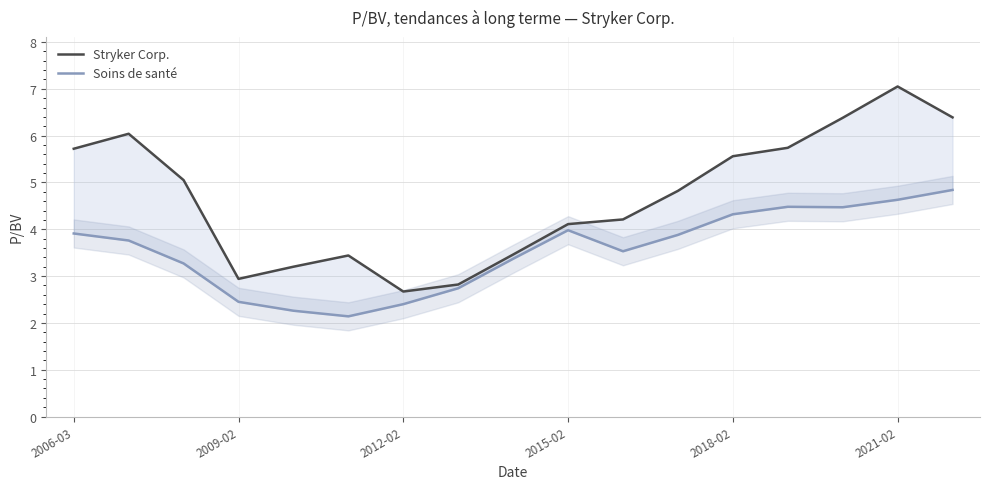

At 2009-02, list the series in order from largest to smallest.

Stryker Corp., Soins de santé